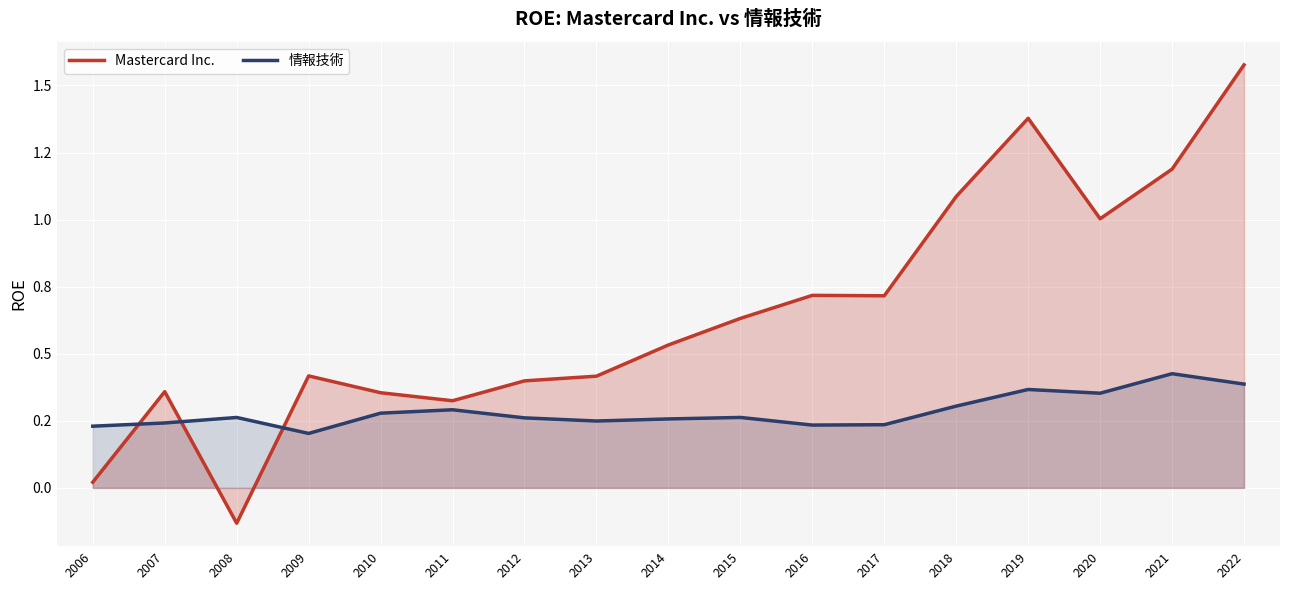

At which category is the sum across all series the highest?

2022